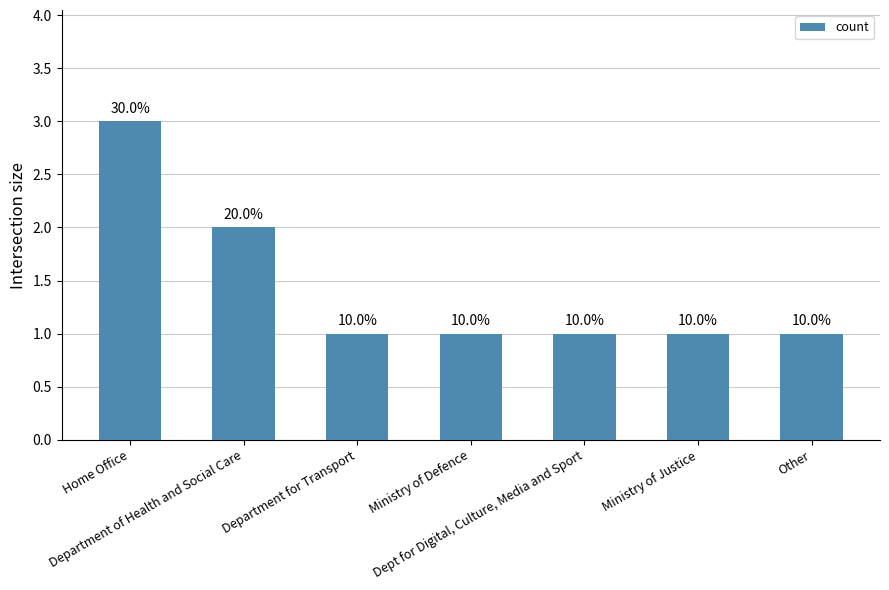

Is it true that the value at Other is 1?

True